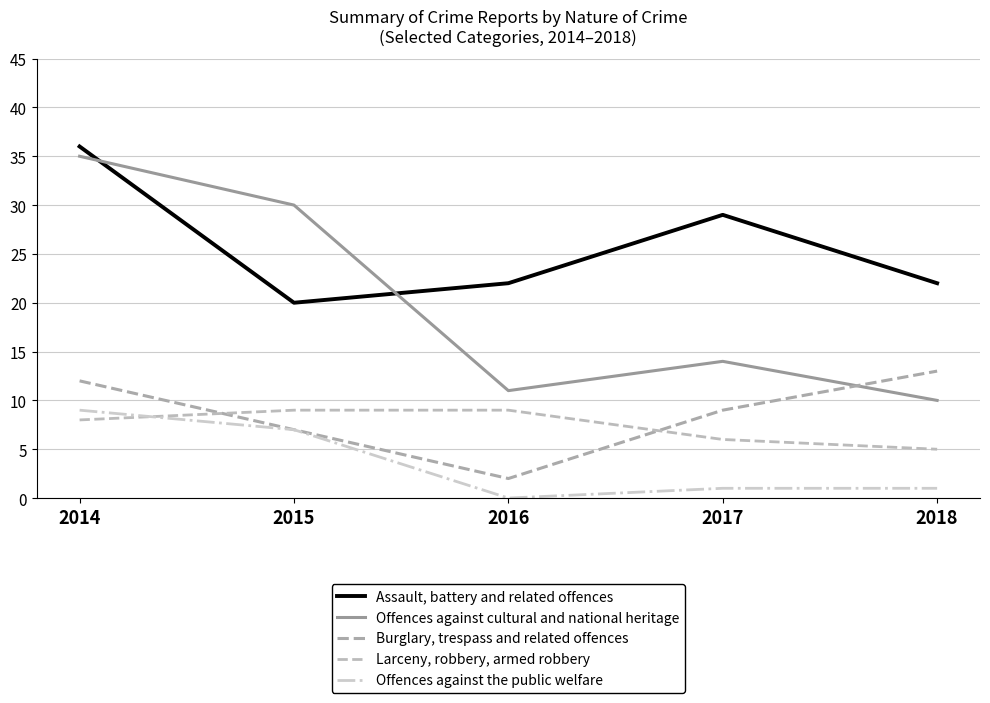

What is the maximum value shown in the chart?

36